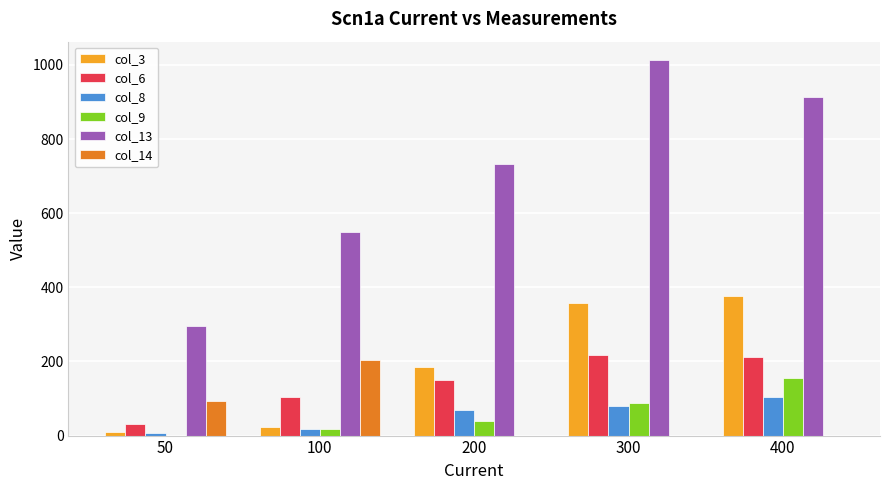

What are all the series names shown in the legend?

col_3, col_6, col_8, col_9, col_13, col_14